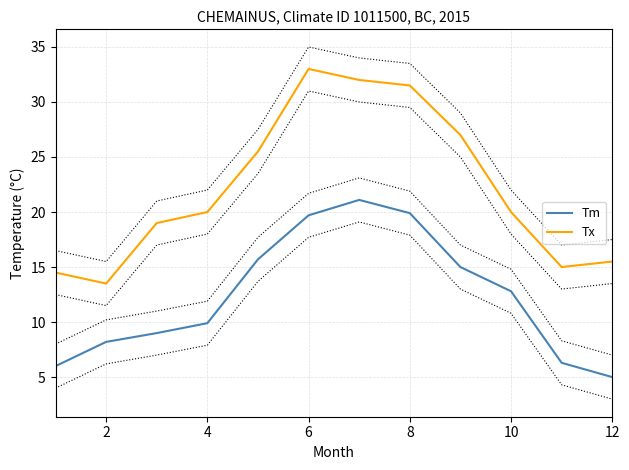

At which label is Tm closest to 13?

10